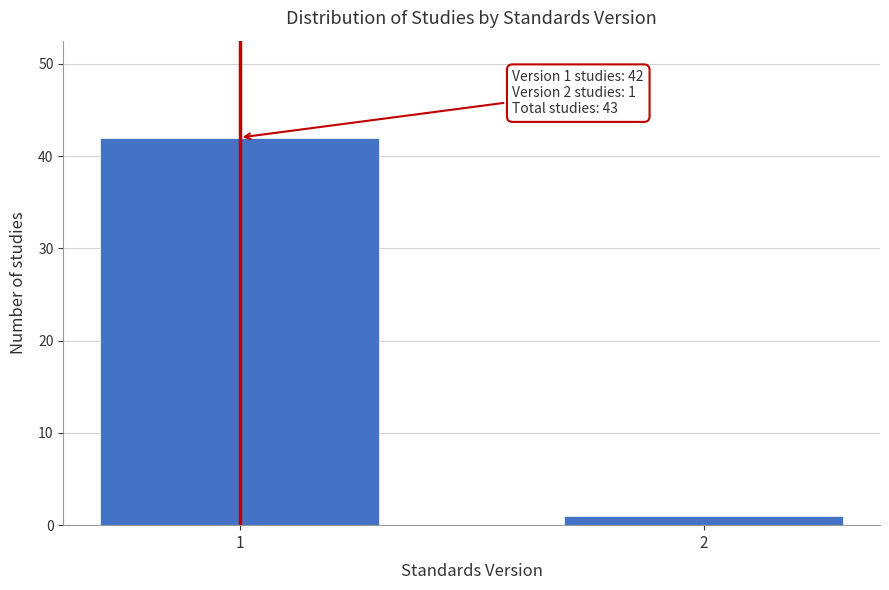

Reading right to left, list all the values displayed in this chart.

2=1	1=42